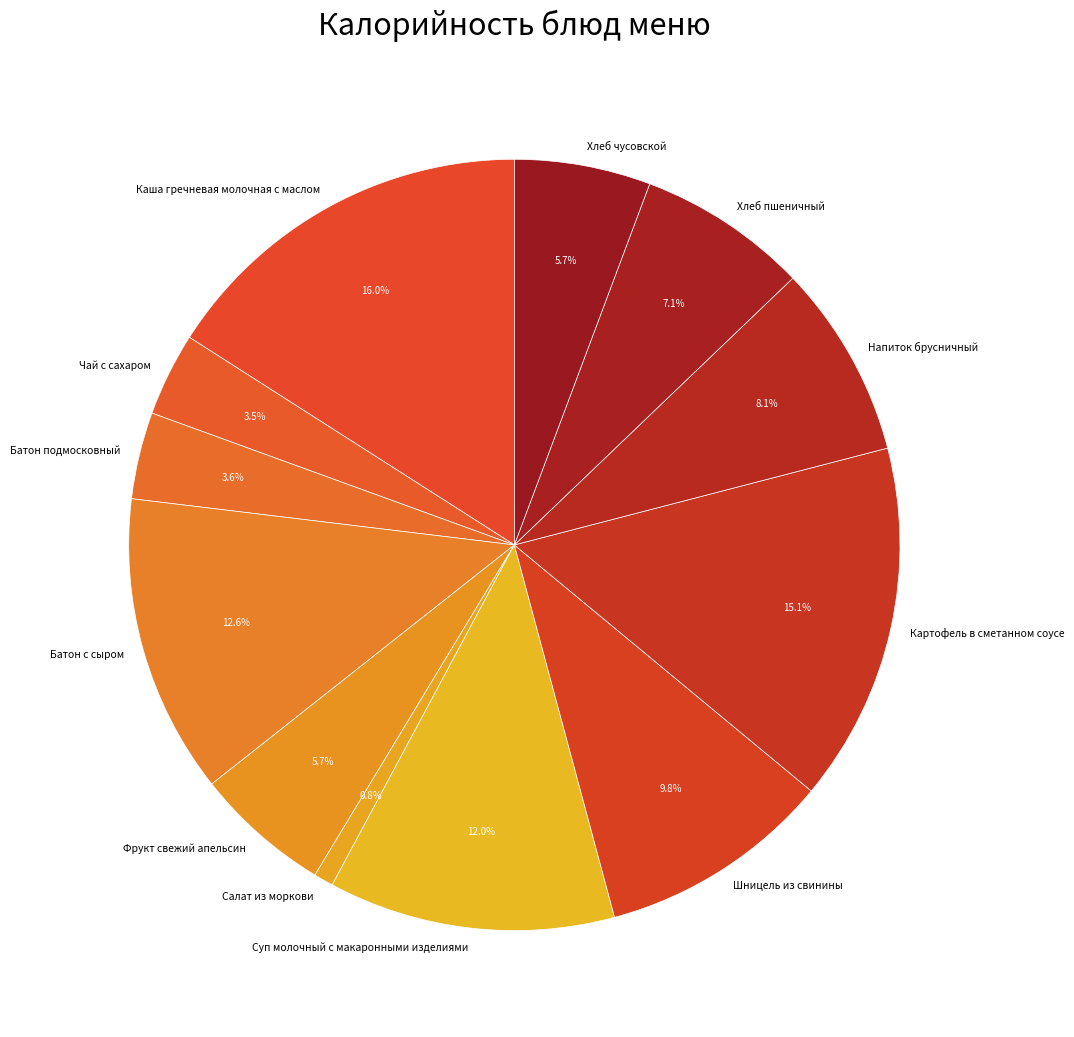

Between Напиток брусничный and Чай с сахаром, which is larger?

Напиток брусничный